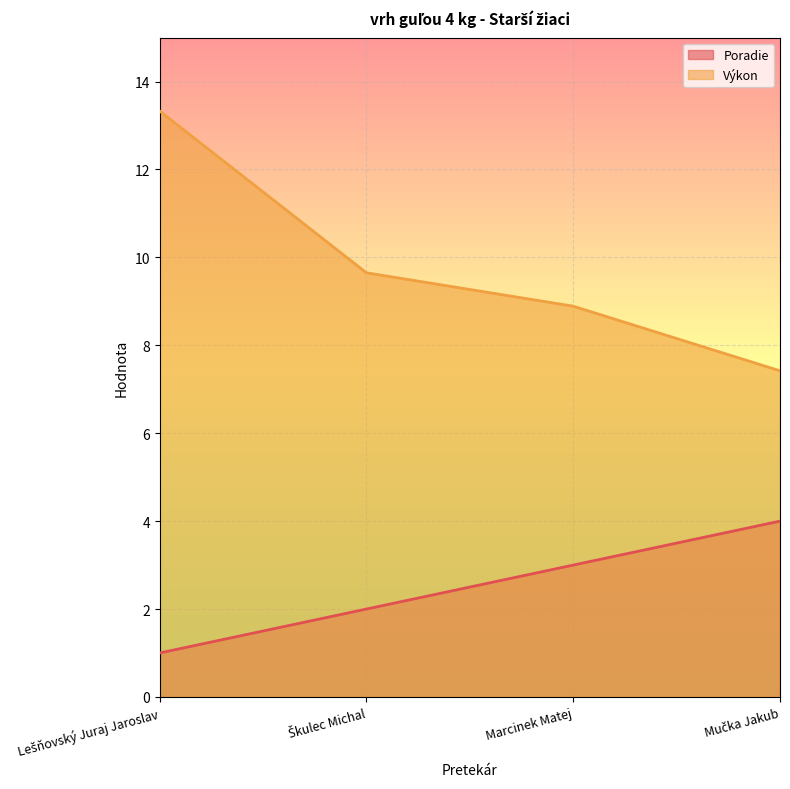

Reading left to right, transcribe all the data shown in this chart.

Poradie: 1.0	2.0	3.0	4.0
Výkon: 13.3	9.7	8.9	7.4